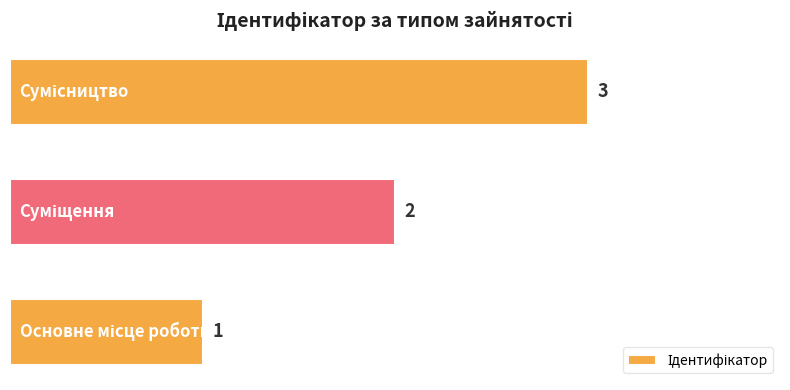

What is the sum of all values?

6